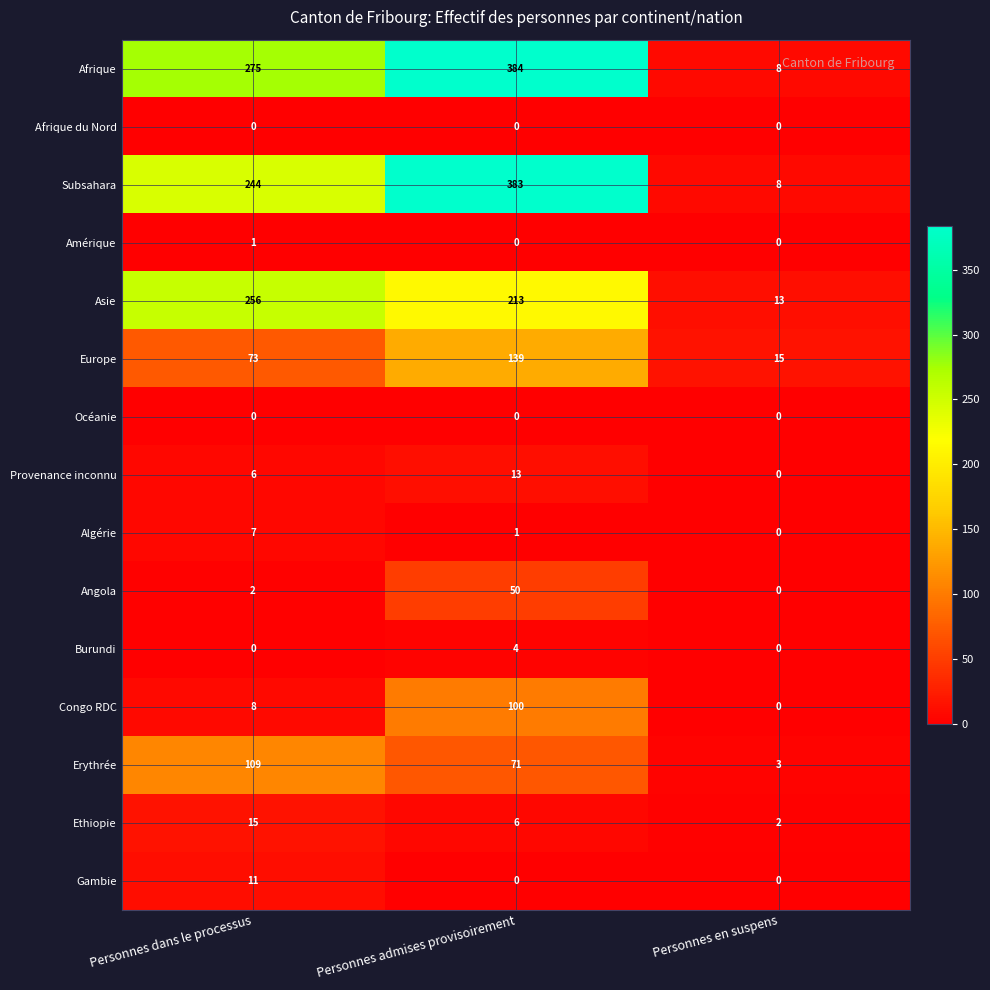

List the labels in order of Angola value, largest first.

Personnes admises provisoirement, Personnes dans le processus, Personnes en suspens